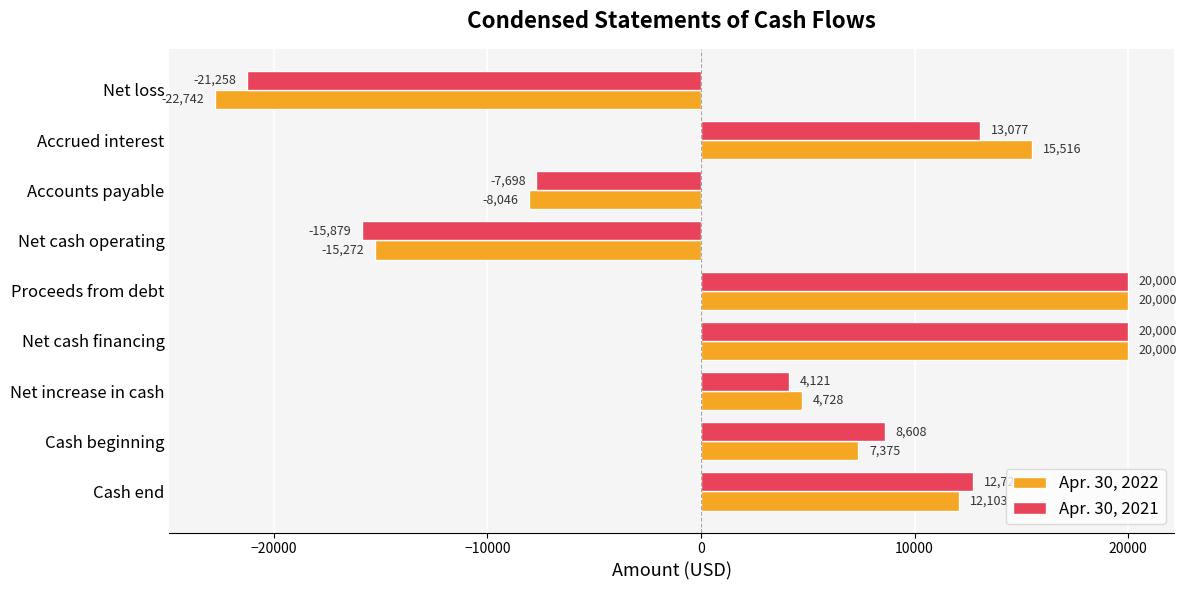

Which series has the largest range (max minus min)?

Apr. 30, 2022